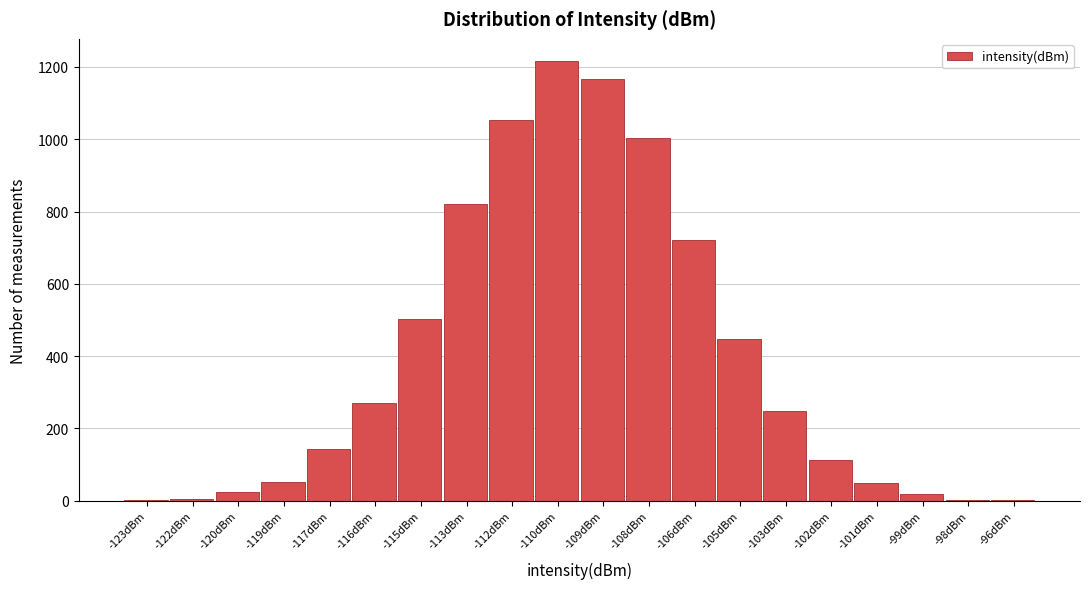

What is the sum of all values?

7855